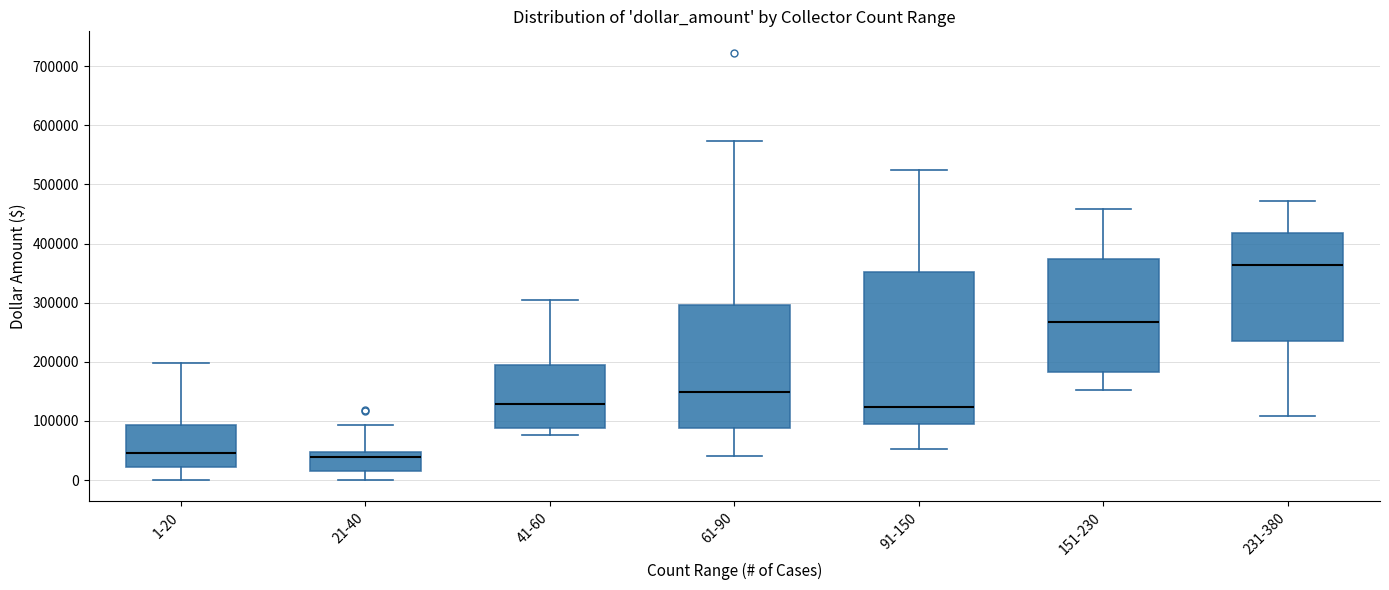

Reading left to right, read every box against the y-axis: the position of its median line, the range the box covers, and the ends of its whiskers. The values are not printed on the chart, so give them approximately, as read against the axis.

1-20: median 50000, box 20000 to 90000, whiskers 0 to 200000
21-40: median 40000, box 20000 to 50000, whiskers 0 to 90000
41-60: median 130000, box 90000 to 190000, whiskers 80000 to 300000
61-90: median 150000, box 90000 to 300000, whiskers 40000 to 570000
91-150: median 120000, box 90000 to 350000, whiskers 50000 to 520000
151-230: median 270000, box 180000 to 370000, whiskers 150000 to 460000
231-380: median 360000, box 240000 to 420000, whiskers 110000 to 470000